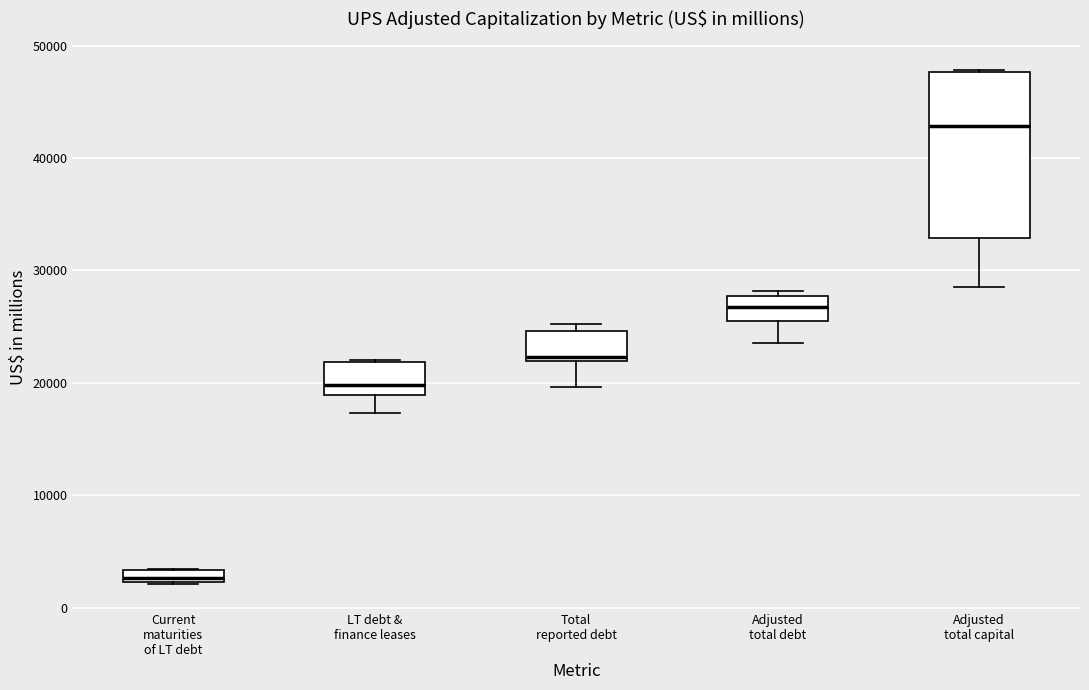

Comparing the boxes themselves (not the whiskers), which one is the tallest?

Adjusted total capital